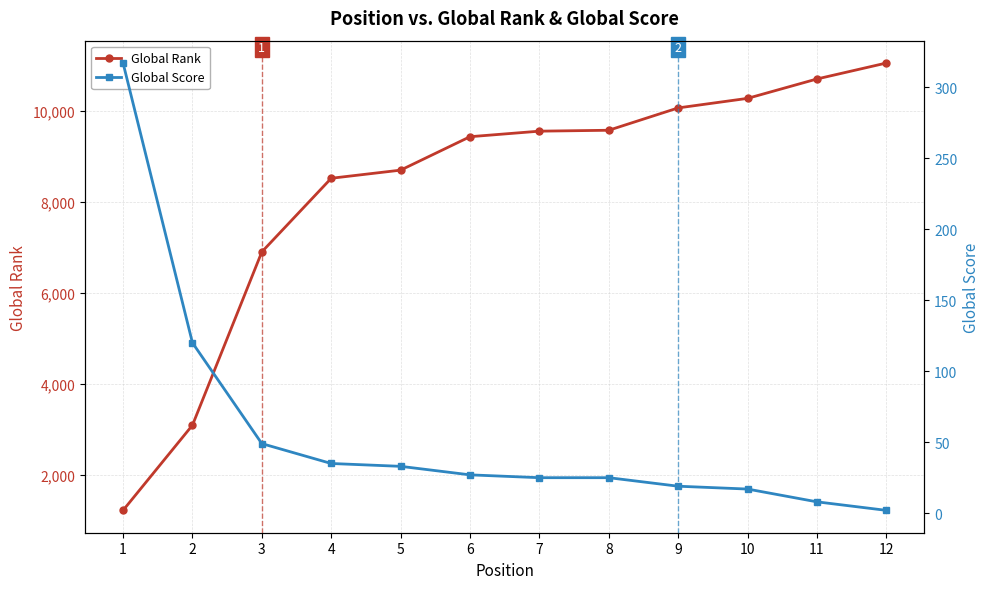

Reading left to right, transcribe all the data shown in this chart.

Global Rank: 1214	3089	6904	8525	8704	9440	9562	9582	10074	10284	10711	11062
Global Score: 317	120	49	35	33	27	25	25	19	17	8	2